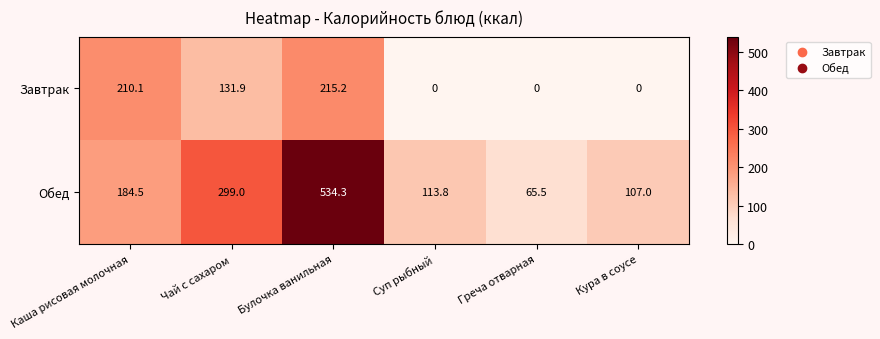

At which label does Завтрак first exceed 131?

Каша рисовая молочная